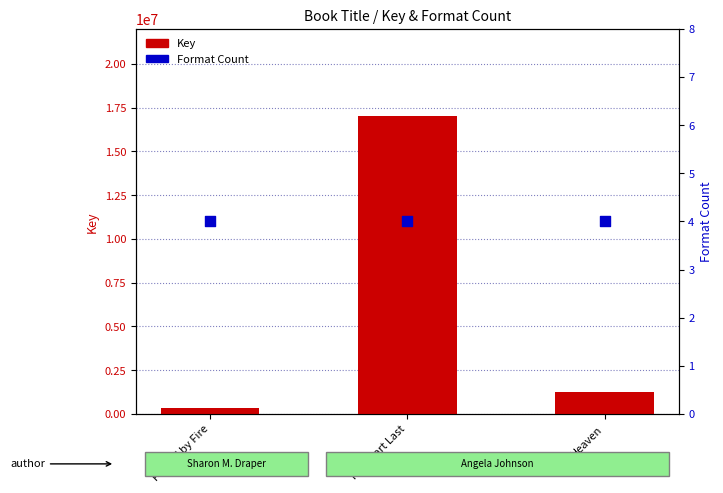

At how many categories does at least one series exceed 16556568?

1